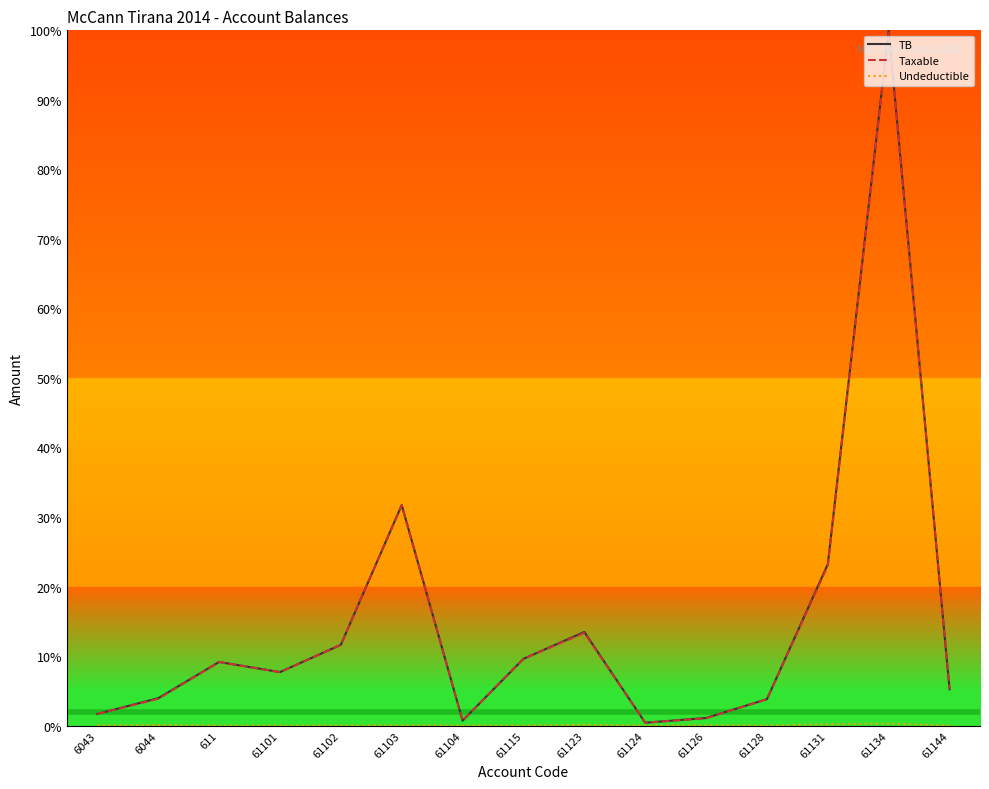

At which category is the sum across all series the highest?

61134